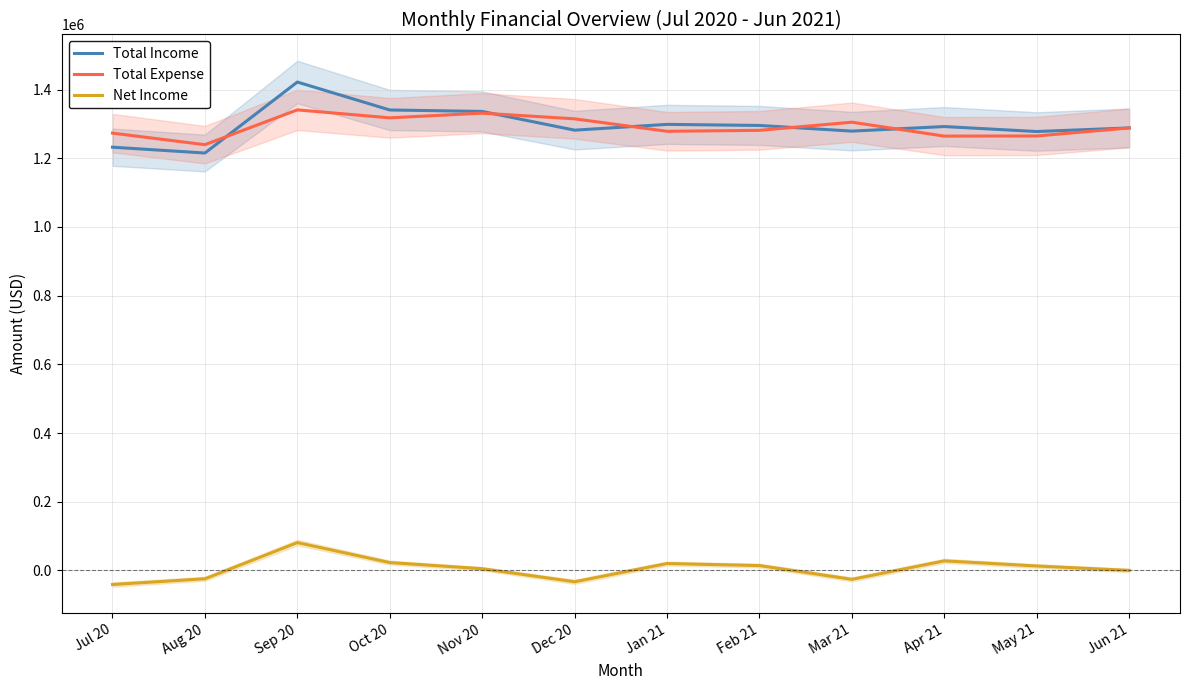

Is this an area chart (filled region under the line)?

No